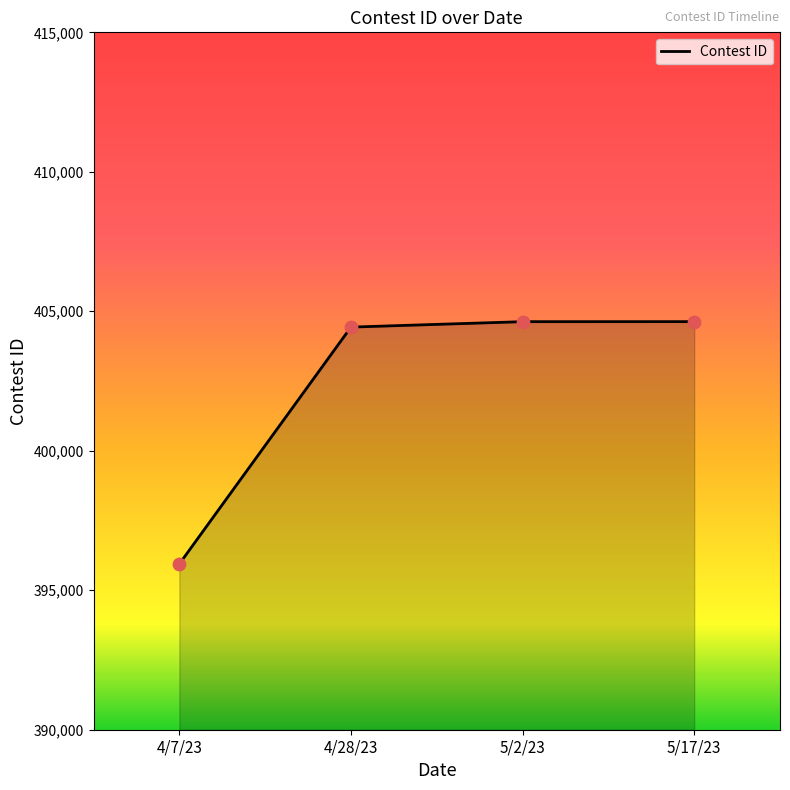

Which has a higher value, 4/7/23 or 5/17/23?

5/17/23